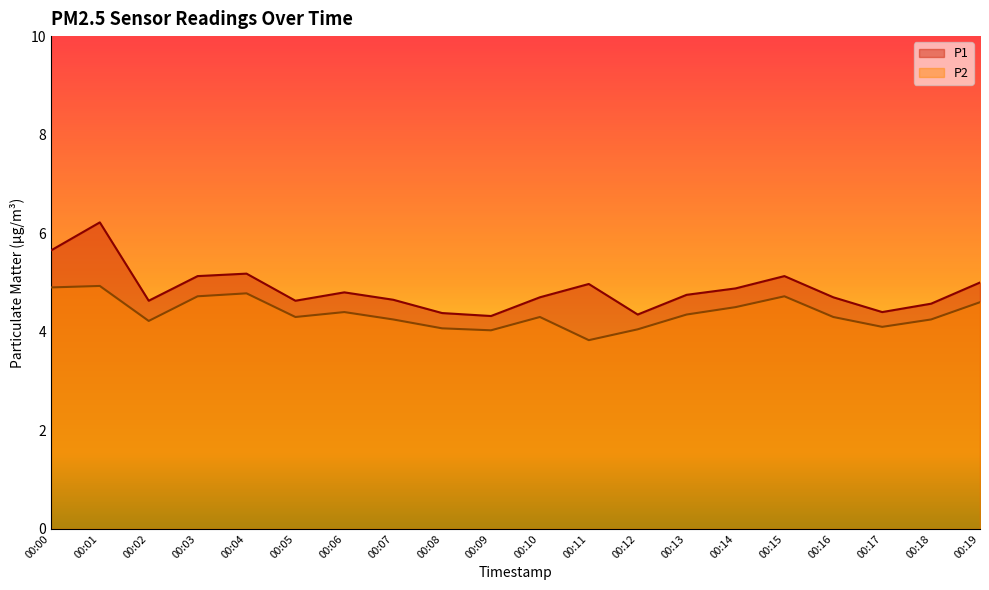

What is the difference between the second highest and minimum values in the P2 series?

1.1